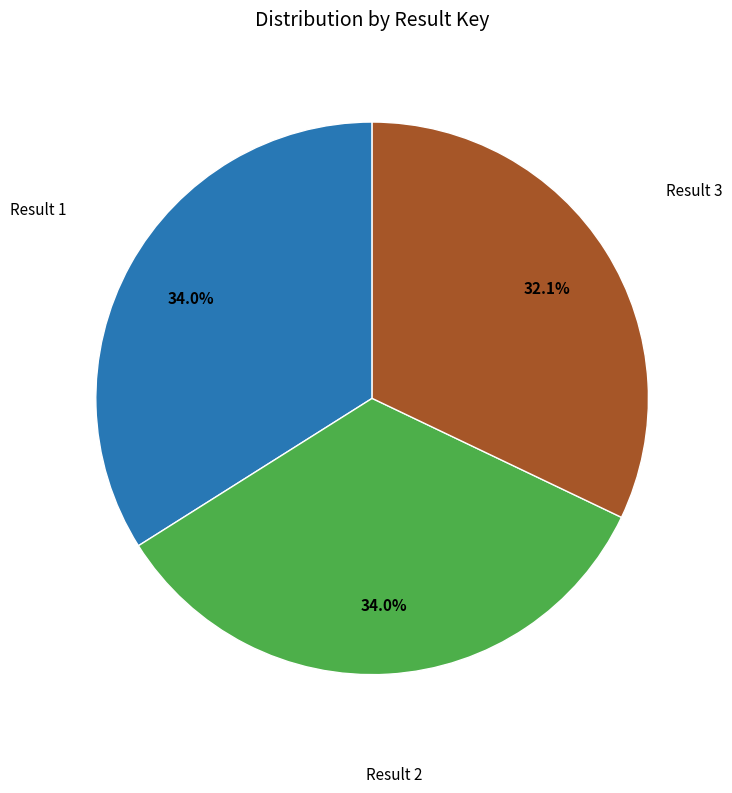

Does any single category account for the majority?

No